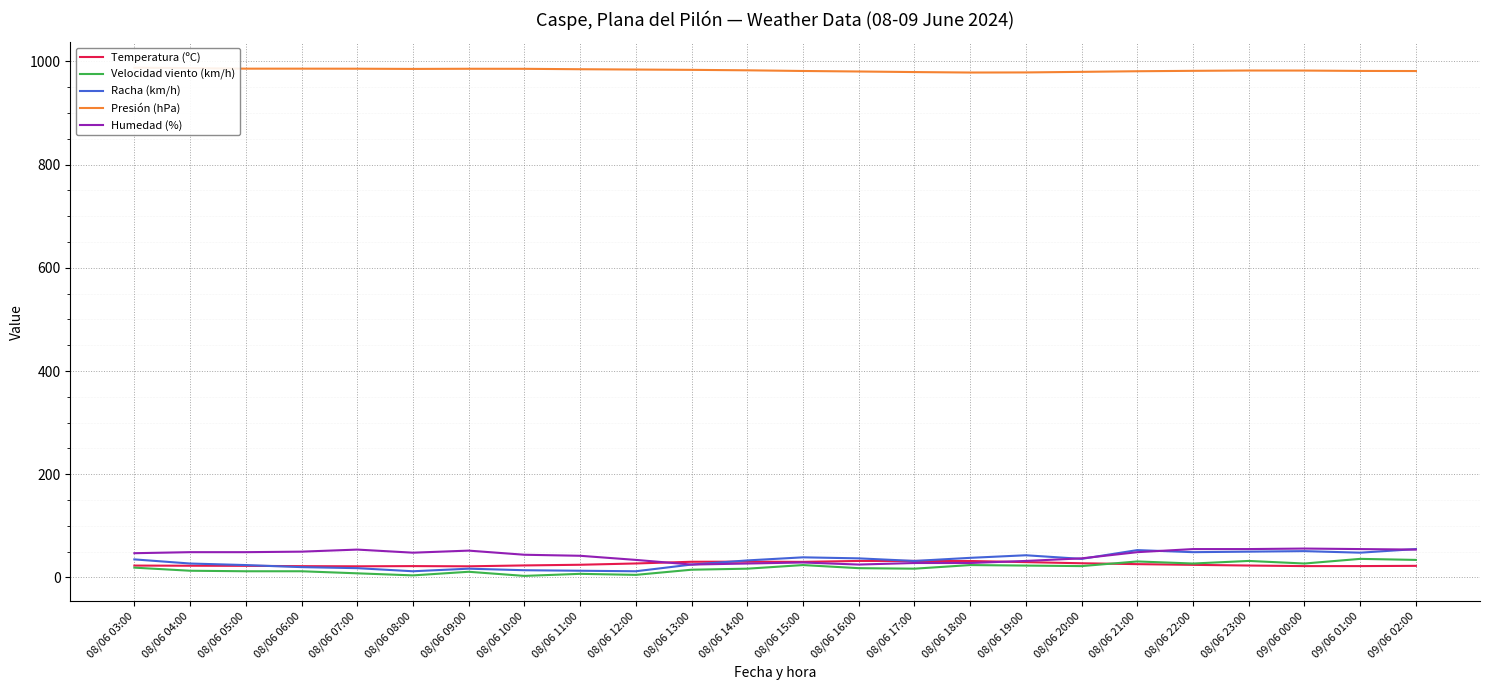

True or false: Velocidad viento (km/h) has more than 0 interior local peaks.

True